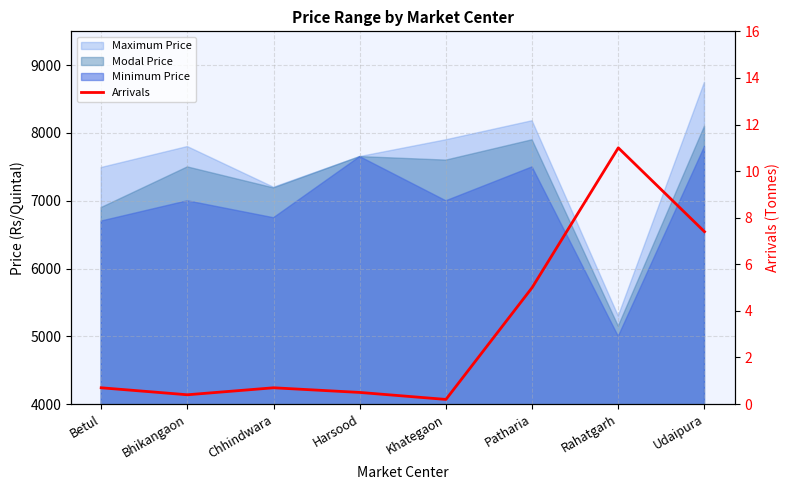

What is the label of the 4th point from the right?

Khategaon